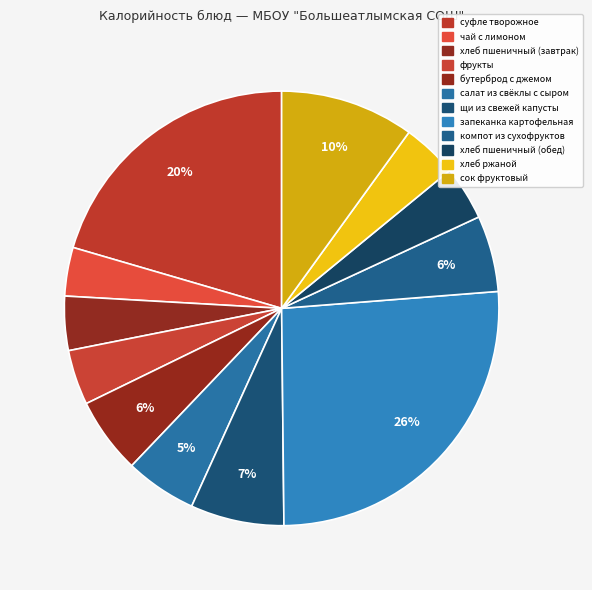

Rank the categories by value from highest to lowest.

запеканка картофельная, суфле творожное, сок фруктовый, щи из свежей капусты, бутерброд с джемом, компот из сухофруктов, салат из свёклы с сыром, фрукты, хлеб ржаной, хлеб пшеничный (завтрак), хлеб пшеничный (обед), чай с лимоном